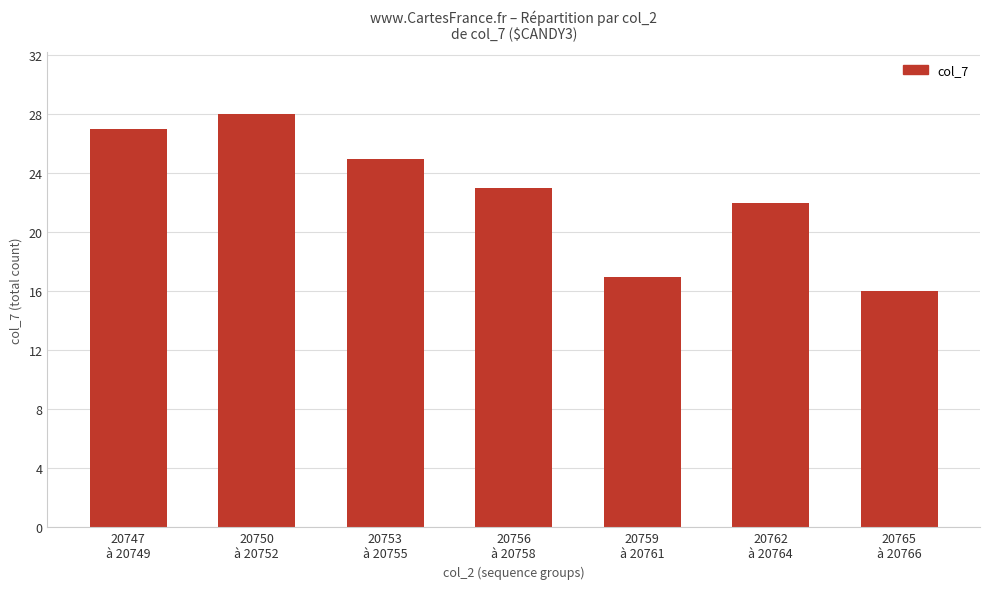

How many data points does each series have?

7